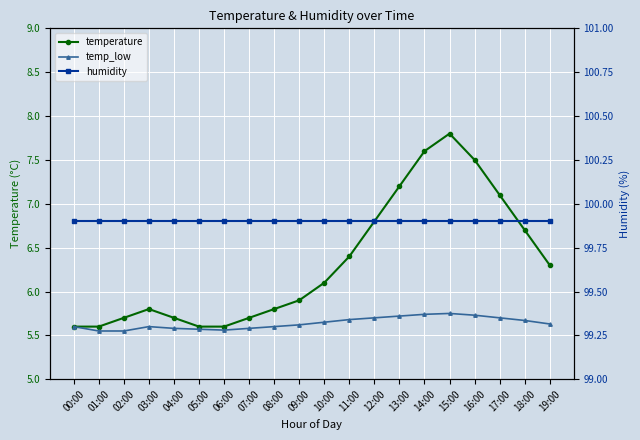

What is the total value across all series at 13:00?

112.8